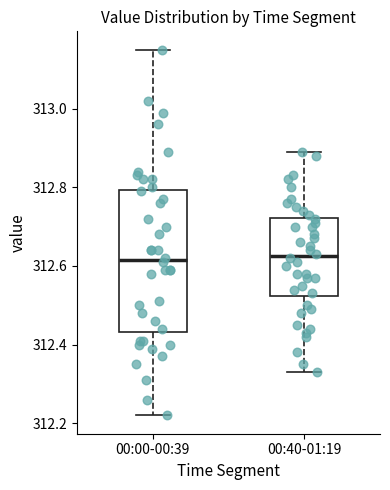

Where does the median line of the box for 00:00-00:39 sit on the y-axis? The values are not printed on the chart, so give them approximately, as read against the axis.

312.62